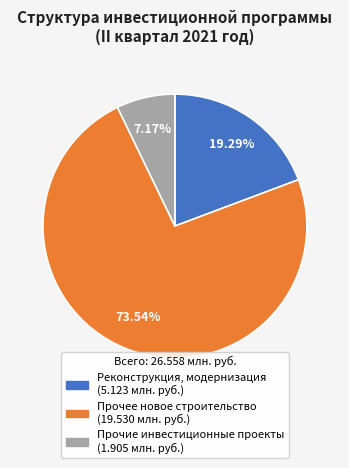

What percentage is the Реконструкция, модернизация slice, to the nearest percent?

19%